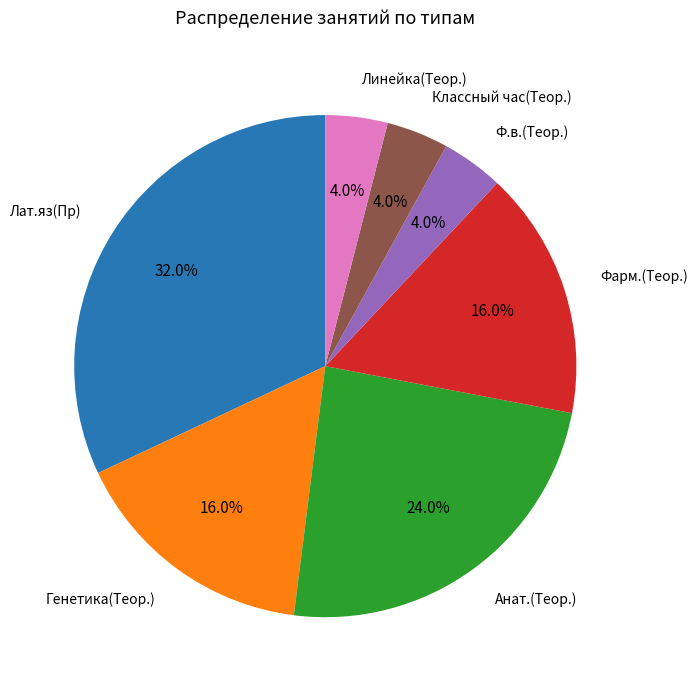

The Генетика(Теор.) slice represents 22% of the pie. True or false?

False